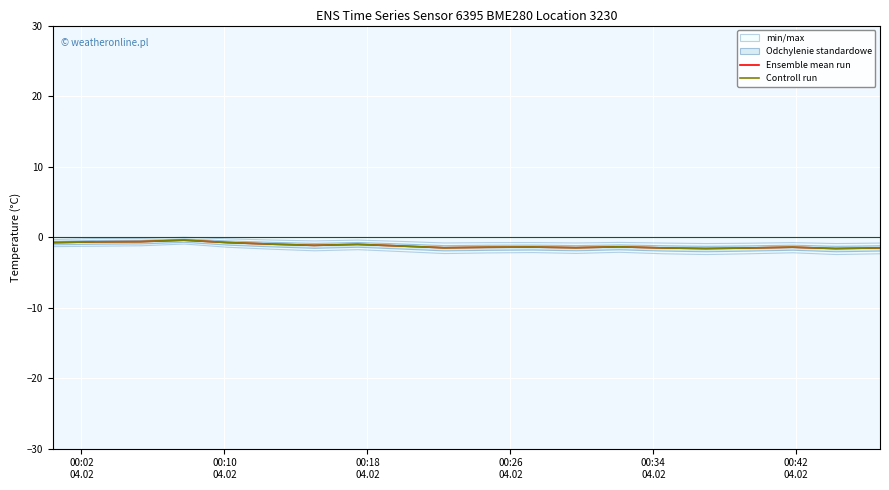

True or false: Ensemble mean run has a value of -0.8 at 00:02
04.02.

True